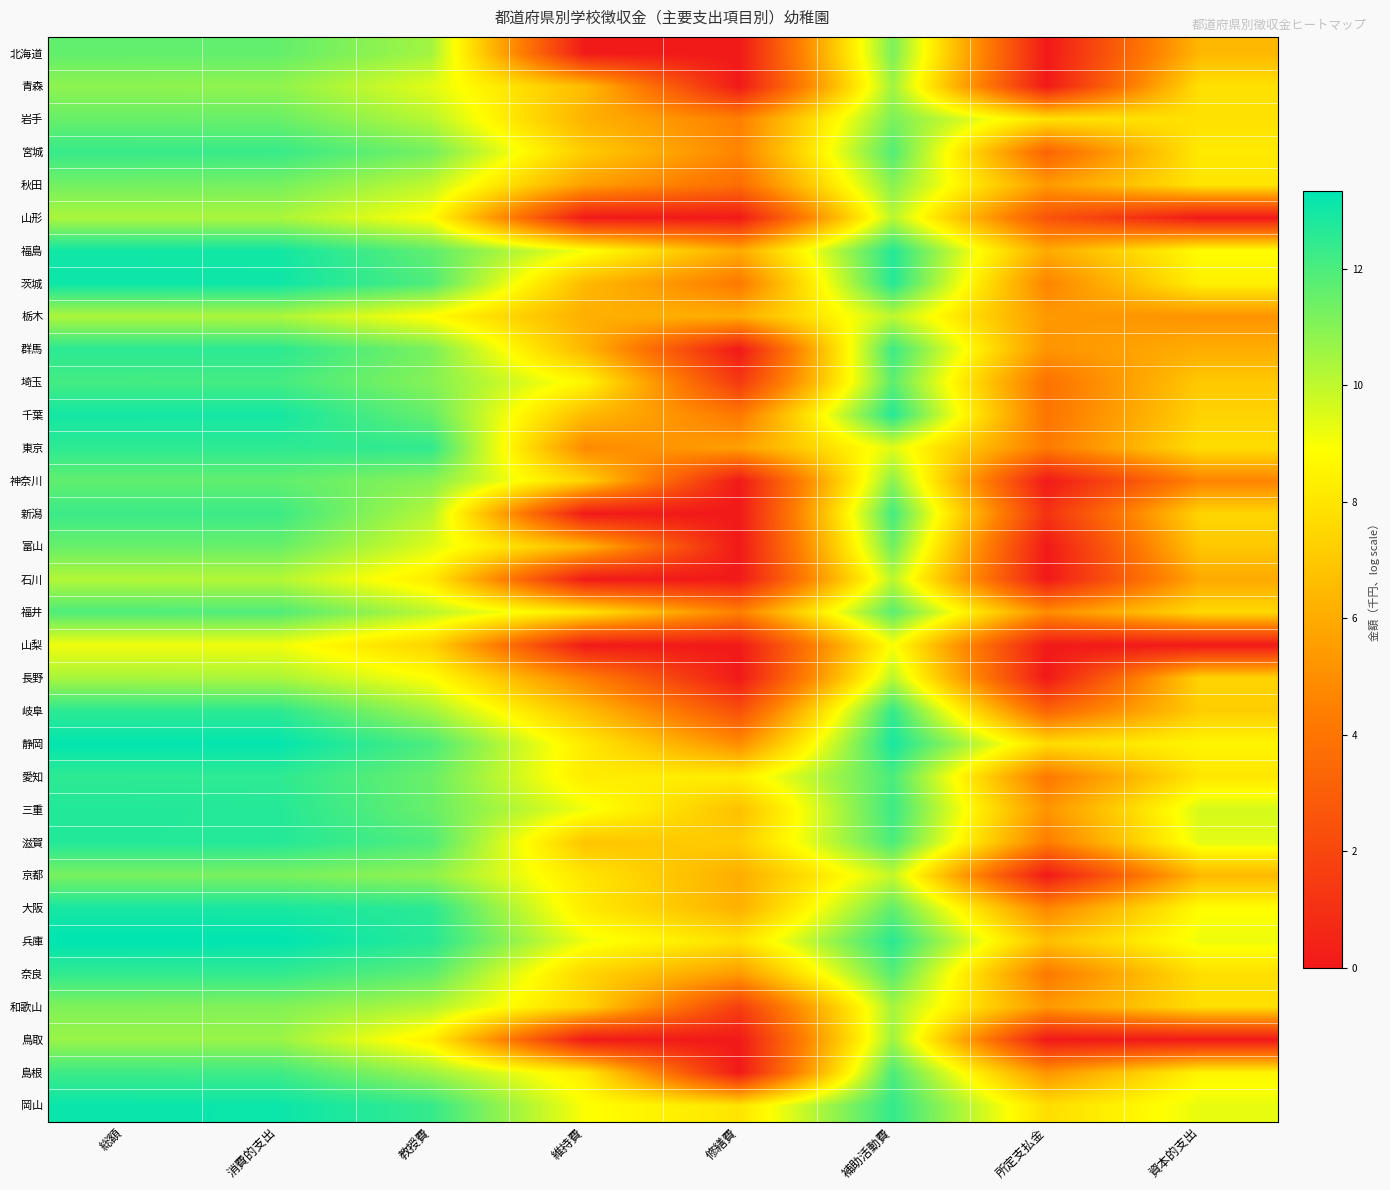

Reading left to right, what are all the values shown in this chart?

北海道: 総額=11.6	消費的支出=11.6	教授費=10.5	維持費=0.0	修繕費=0.0	補助活動費=11.2	所定支払金=0.0	資本的支出=6.4
青森: 総額=10.9	消費的支出=10.8	教授費=9.4	維持費=6.6	修繕費=0.0	補助活動費=10.5	所定支払金=0.0	資本的支出=7.9
岩手: 総額=11.5	消費的支出=11.5	教授費=10.1	維持費=6.2	修繕費=4.5	補助活動費=11.2	所定支払金=7.9	資本的支出=7.9
宮城: 総額=12.3	消費的支出=12.3	教授費=11.3	維持費=7.1	修繕費=4.6	補助活動費=11.9	所定支払金=3.3	資本的支出=8.2
秋田: 総額=11.3	消費的支出=11.3	教授費=10.0	維持費=5.6	修繕費=3.7	補助活動費=10.9	所定支払金=5.4	資本的支出=8.0
山形: 総額=10.4	消費的支出=10.4	教授費=8.9	維持費=0.0	修繕費=0.0	補助活動費=10.1	所定支払金=2.6	資本的支出=0.0
福島: 総額=13.0	消費的支出=13.0	教授費=11.7	維持費=9.0	修繕費=6.0	補助活動費=12.7	所定支払金=5.9	資本的支出=8.8
茨城: 総額=13.1	消費的支出=13.1	教授費=11.9	維持費=6.5	修繕費=4.2	補助活動費=12.7	所定支払金=4.6	資本的支出=8.4
栃木: 総額=10.3	消費的支出=10.3	教授費=8.8	維持費=6.1	修繕費=6.1	補助活動費=10.0	所定支払金=5.4	資本的支出=5.2
群馬: 総額=12.6	消費的支出=12.6	教授費=11.2	維持費=6.4	修繕費=0.0	補助活動費=12.3	所定支払金=5.2	資本的支出=6.1
埼玉: 総額=12.1	消費的支出=12.1	教授費=11.0	維持費=8.6	修繕費=1.4	補助活動費=11.7	所定支払金=3.9	資本的支出=7.0
千葉: 総額=13.0	消費的支出=13.0	教授費=11.5	維持費=6.5	修繕費=4.2	補助活動費=12.7	所定支払金=4.0	資本的支出=7.4
東京: 総額=12.5	消費的支出=12.5	教授費=12.5	維持費=4.8	修繕費=5.6	補助活動費=9.4	所定支払金=4.3	資本的支出=7.7
神奈川: 総額=11.6	消費的支出=11.6	教授費=11.0	維持費=7.4	修繕費=0.0	補助活動費=10.9	所定支払金=0.0	資本的支出=4.6
新潟: 総額=12.3	消費的支出=12.3	教授費=10.2	維持費=0.0	修繕費=0.0	補助活動費=12.1	所定支払金=1.1	資本的支出=7.4
富山: 総額=11.5	消費的支出=11.5	教授費=9.5	維持費=6.4	修繕費=0.0	補助活動費=11.4	所定支払金=0.0	資本的支出=7.0
石川: 総額=10.2	消費的支出=10.2	教授費=8.2	維持費=0.0	修繕費=0.0	補助活動費=10.1	所定支払金=0.0	資本的支出=5.9
福井: 総額=11.9	消費的支出=11.9	教授費=10.1	維持費=8.0	修繕費=4.5	補助活動費=11.7	所定支払金=4.9	資本的支出=7.6
山梨: 総額=9.2	消費的支出=9.2	教授費=7.3	維持費=0.0	修繕費=0.0	補助活動費=9.0	所定支払金=0.0	資本的支出=0.0
長野: 総額=10.4	消費的支出=10.4	教授費=8.9	維持費=4.5	修繕費=0.0	補助活動費=10.1	所定支払金=0.0	資本的支出=7.4
岐阜: 総額=12.5	消費的支出=12.5	教授費=10.5	維持費=6.6	修繕費=2.4	補助活動費=12.4	所定支払金=3.3	資本的支出=7.2
静岡: 総額=13.3	消費的支出=13.3	教授費=12.0	維持費=8.2	修繕費=4.9	補助活動費=12.9	所定支払金=7.7	資本的支出=8.6
愛知: 総額=12.5	消費的支出=12.5	教授費=11.5	維持費=8.2	修繕費=8.3	補助活動費=12.0	所定支払金=4.2	資本的支出=8.1
三重: 総額=12.7	消費的支出=12.7	教授費=11.5	維持費=9.1	修繕費=6.7	補助活動費=12.3	所定支払金=5.2	資本的支出=9.6
滋賀: 総額=12.7	消費的支出=12.7	教授費=11.9	維持費=6.9	修繕費=7.2	補助活動費=12.0	所定支払金=4.3	資本的支出=9.4
京都: 総額=11.2	消費的支出=11.2	教授費=10.8	維持費=8.0	修繕費=6.1	補助活動費=9.9	所定支払金=0.0	資本的支出=6.5
大阪: 総額=12.9	消費的支出=12.9	教授費=12.6	維持費=8.2	修繕費=6.2	補助活動費=11.6	所定支払金=4.7	資本的支出=8.9
兵庫: 総額=13.3	消費的支出=13.3	教授費=12.6	維持費=9.2	修繕費=7.9	補助活動費=12.6	所定支払金=6.7	資本的支出=9.2
奈良: 総額=12.5	消費的支出=12.4	教授費=11.7	維持費=7.4	修繕費=5.4	補助活動費=11.8	所定支払金=4.2	資本的支出=7.8
和歌山: 総額=11.1	消費的支出=11.1	教授費=10.2	維持費=7.4	修繕費=1.6	補助活動費=10.4	所定支払金=5.4	資本的支出=7.8
鳥取: 総額=10.7	消費的支出=10.7	教授費=8.3	維持費=0.0	修繕費=0.0	補助活動費=10.5	所定支払金=0.0	資本的支出=0.0
島根: 総額=12.2	消費的支出=12.2	教授費=10.6	維持費=8.2	修繕費=0.0	補助活動費=12.0	所定支払金=5.2	資本的支出=8.6
岡山: 総額=13.1	消費的支出=13.1	教授費=12.4	維持費=8.9	修繕費=8.0	補助活動費=12.4	所定支払金=7.7	資本的支出=9.3